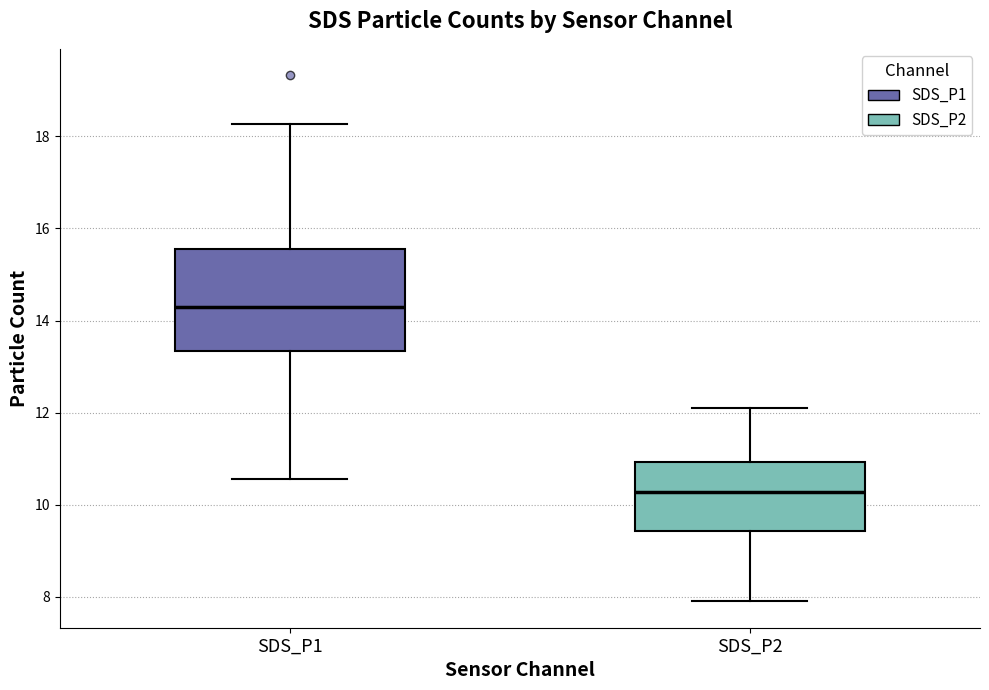

Reading left to right, transcribe this box plot: for each box, give where its median line is, the range the box spans, and where its two whiskers end, as read against the y-axis. The values are not printed on the chart, so give them approximately, as read against the axis.

SDS_P1: median 14.4, box 13.4 to 15.6, whiskers 10.6 to 18.2
SDS_P2: median 10.2, box 9.4 to 11.0, whiskers 8.0 to 12.2